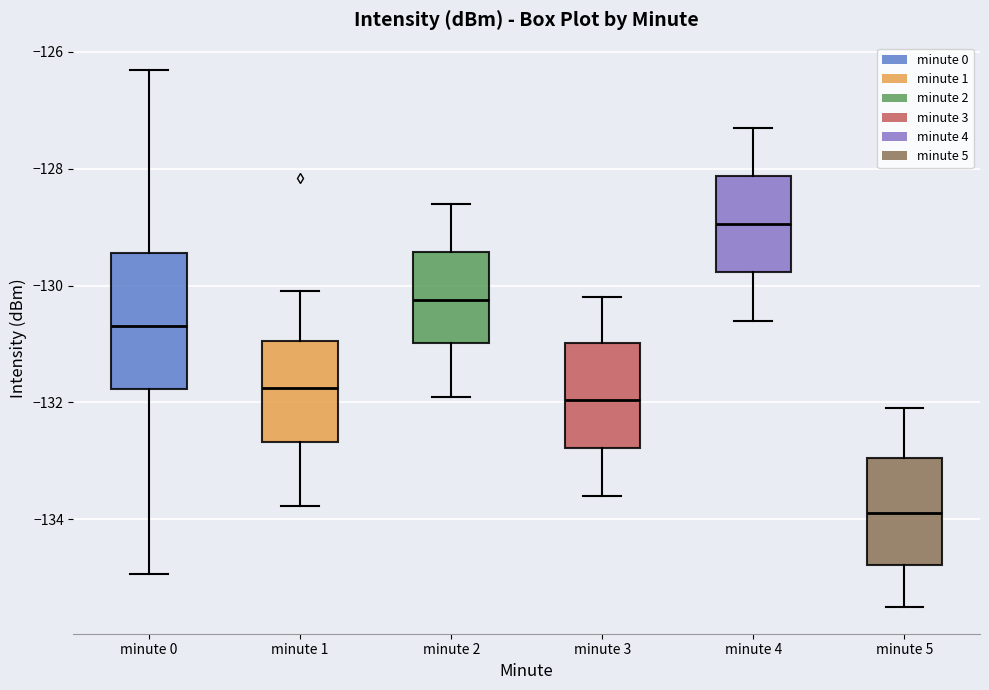

Where does the lower whisker of the box for minute 3 end on the y-axis? The values are not printed on the chart, so give them approximately, as read against the axis.

-133.6